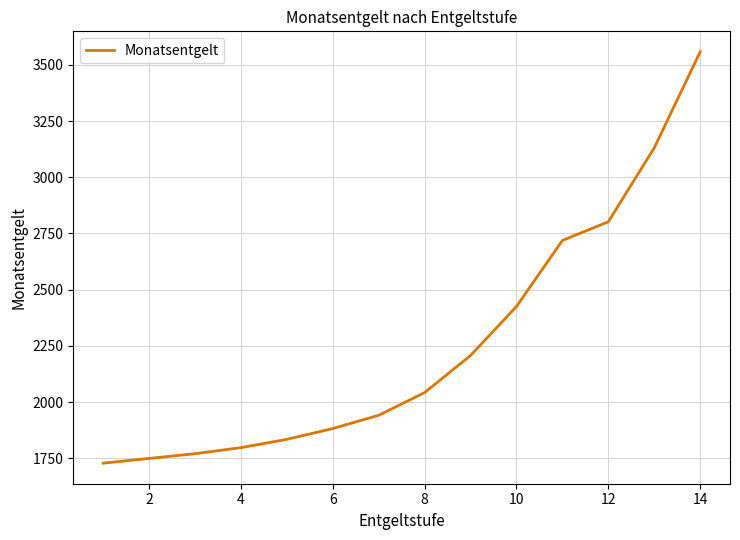

What is the average value?

2256